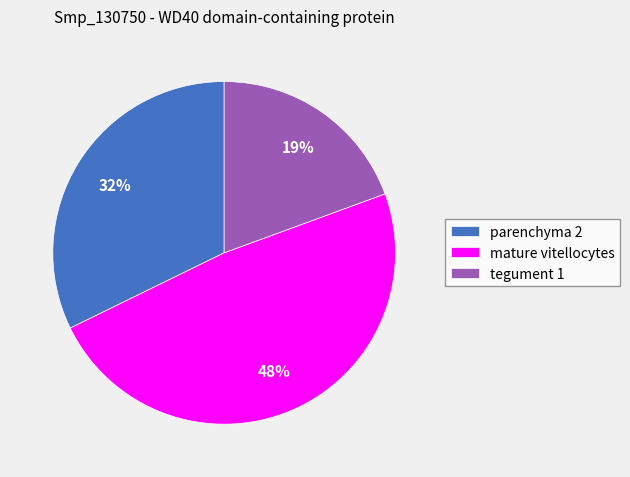

To the nearest percent, what is the average slice percentage?

33%